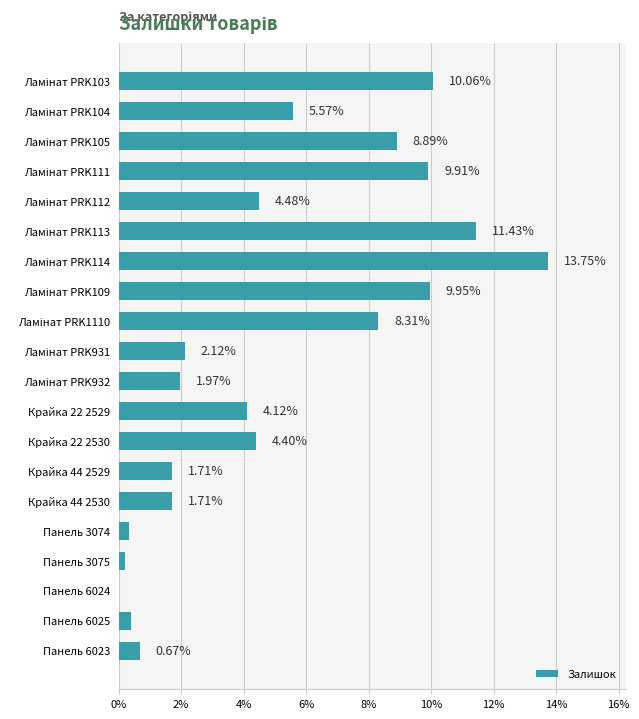

What is the sum of all values?

100.0